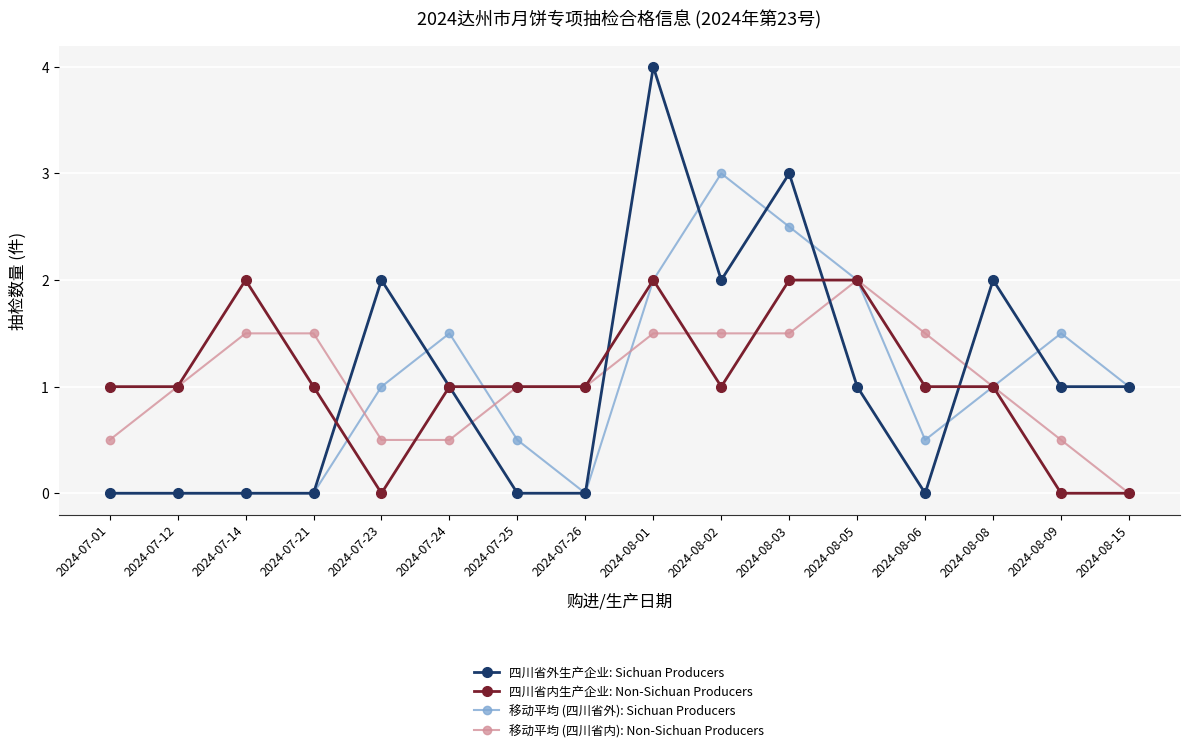

What is the difference between the maximum and minimum values in the 四川省外生产企业: Sichuan Producers series?

4.0